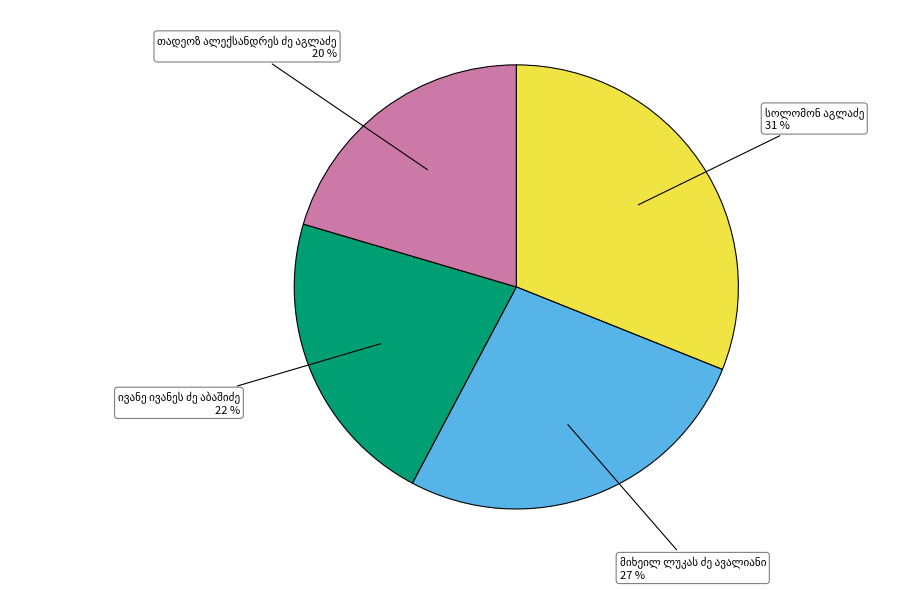

How many segments does this pie chart have?

4